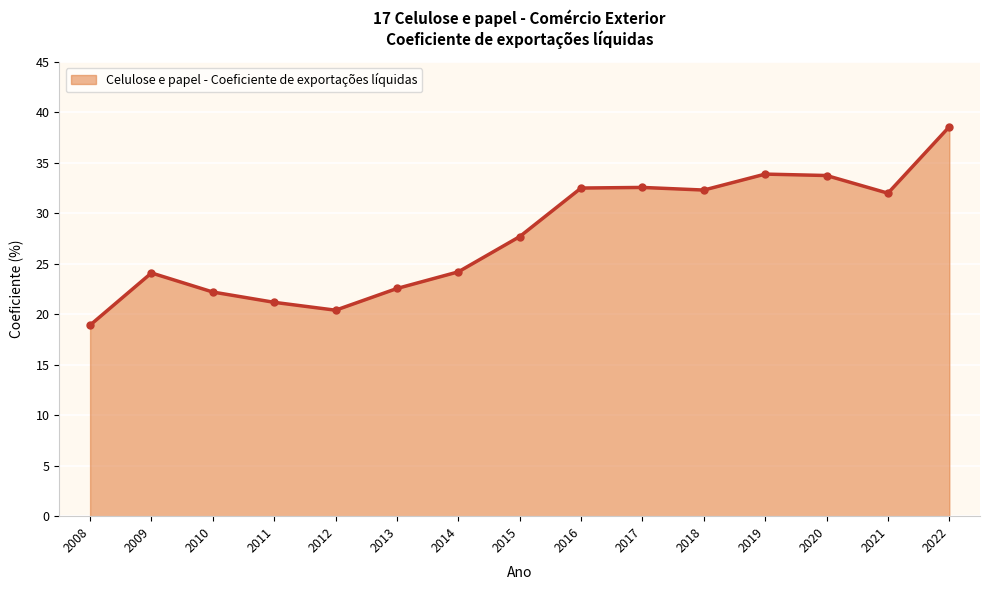

At which category does the data reach its first local peak?

2009